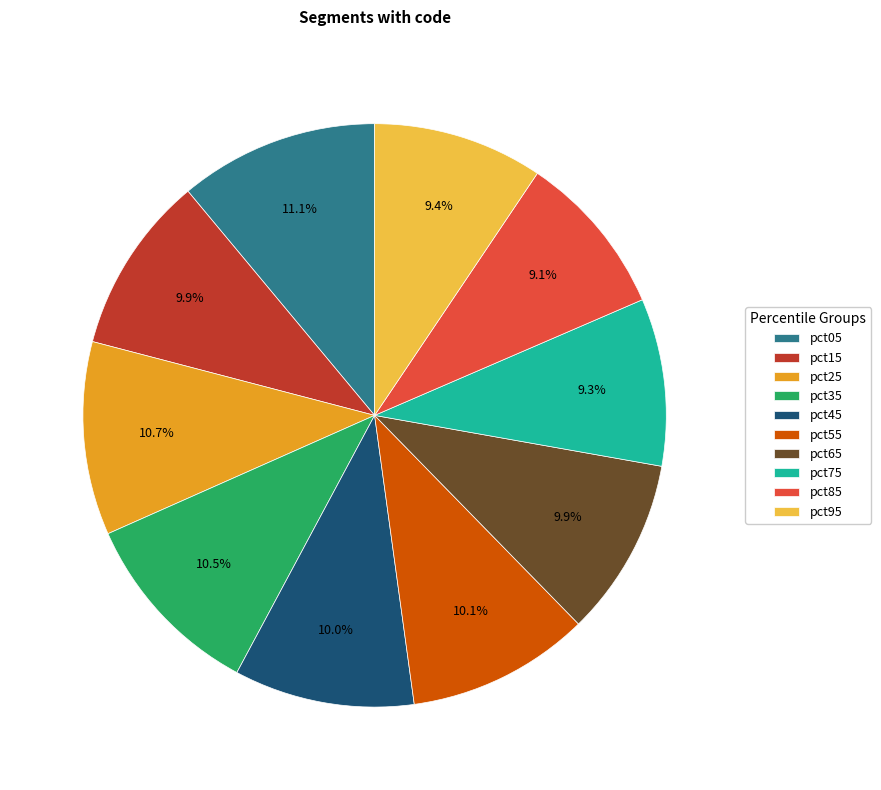

Is it true that pct15 is 10% of the pie?

True